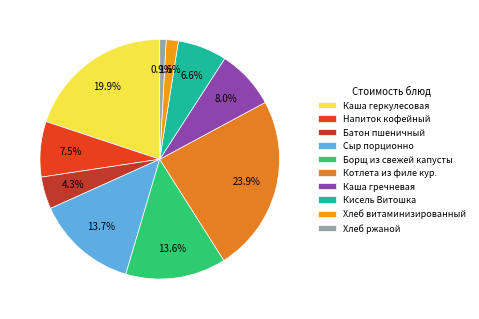

Rank the categories by value from highest to lowest.

Котлета из филе кур., Каша геркулесовая, Сыр порционно, Борщ из свежей капусты, Каша гречневая, Напиток кофейный, Кисель Витошка, Батон пшеничный, Хлеб витаминизированный, Хлеб ржаной